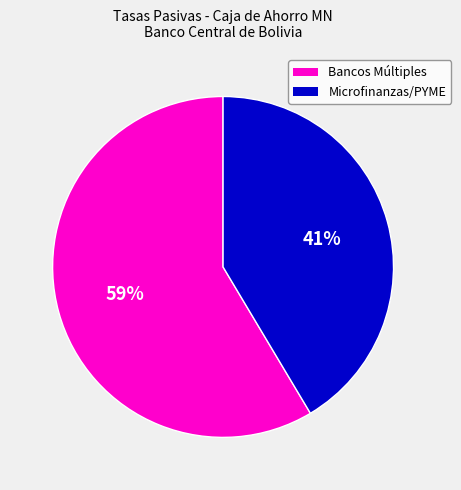

To the nearest percent, what is the average slice percentage?

50%